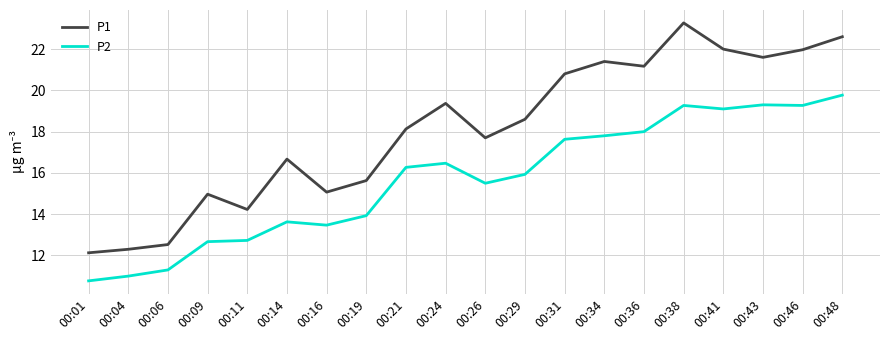

List the series in order of their overall mean, highest first.

P1, P2